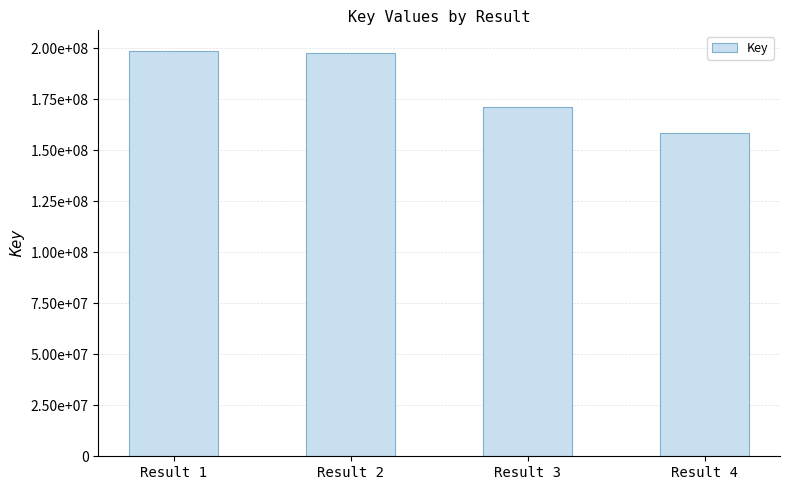

At which label is the value closest to 178594414?

Result 3